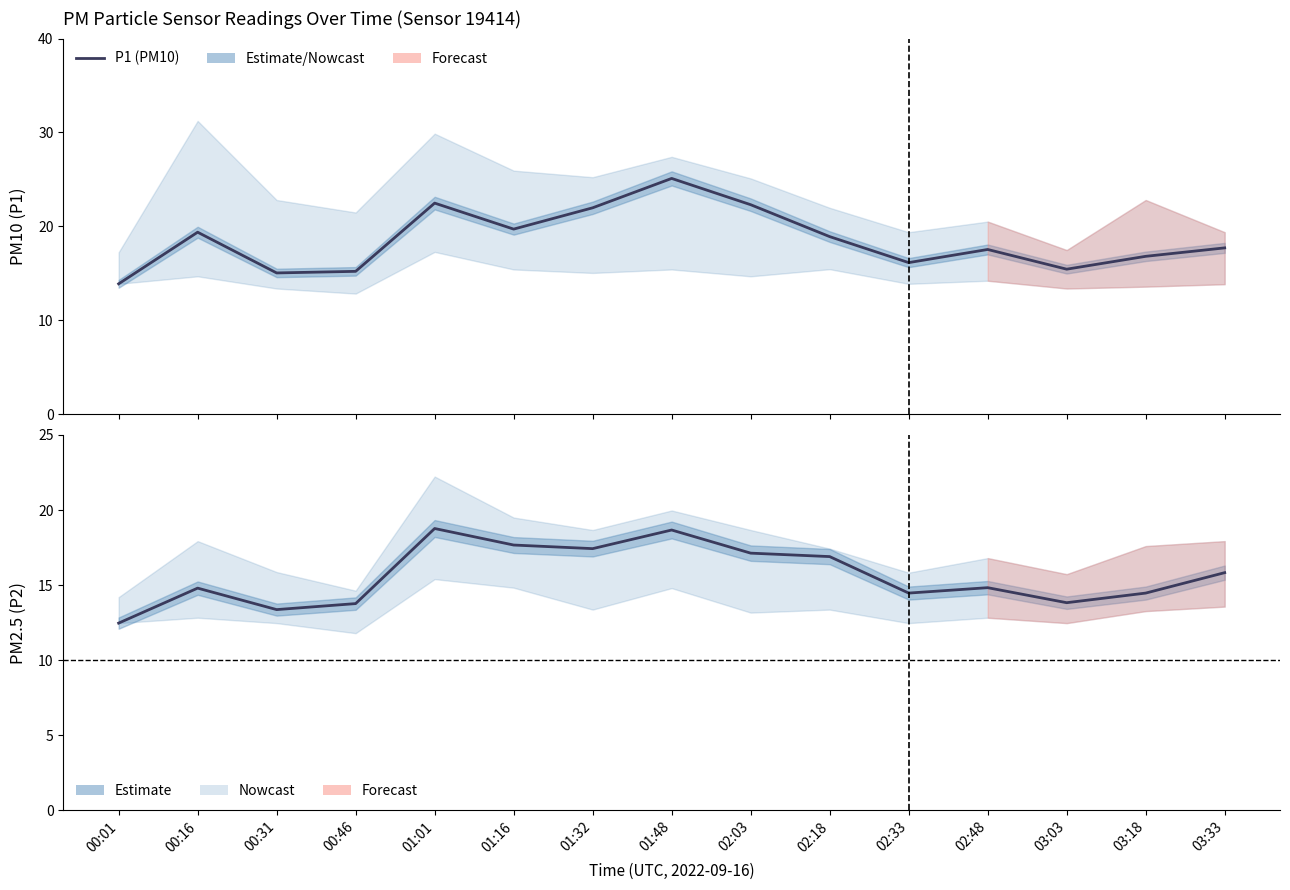

At 00:31, list the series in order from smallest to largest.

P2 (PM2.5), P1 (PM10)